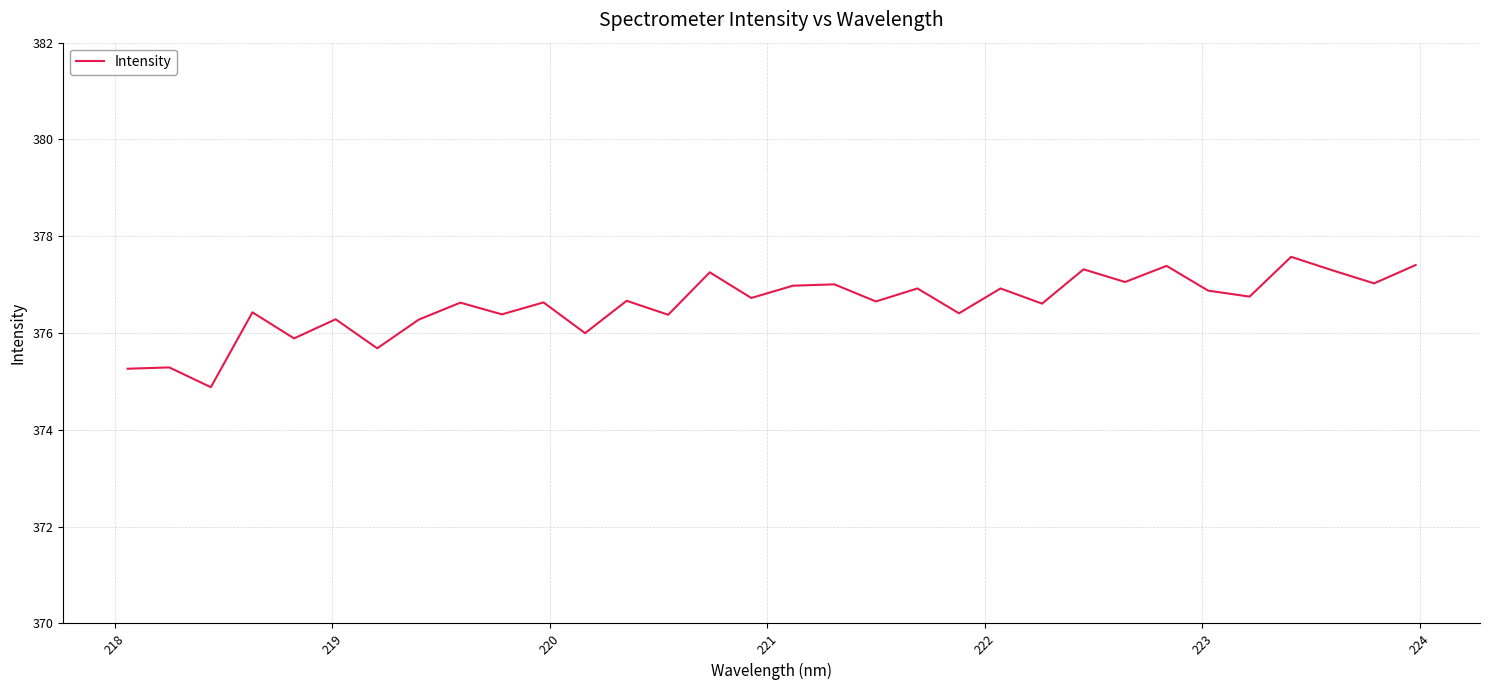

What is the maximum value shown in the chart?

377.6